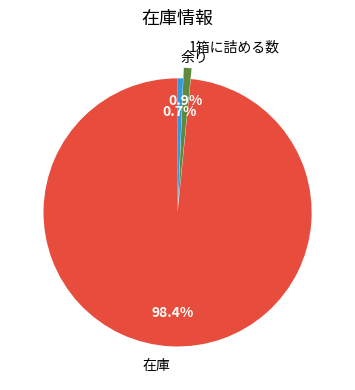

To the nearest percent, what portion does 在庫 represent?

98%